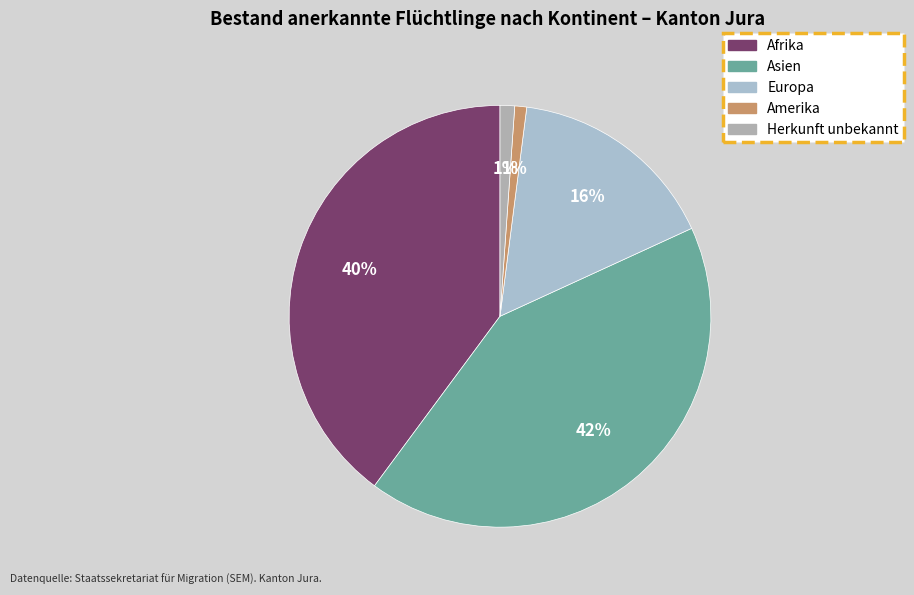

Which slice is the smallest?

Amerika